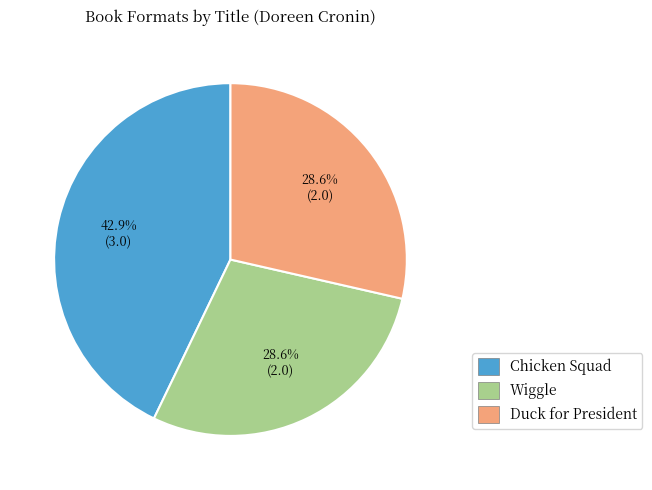

Is there any slice that represents more than half of the pie?

No